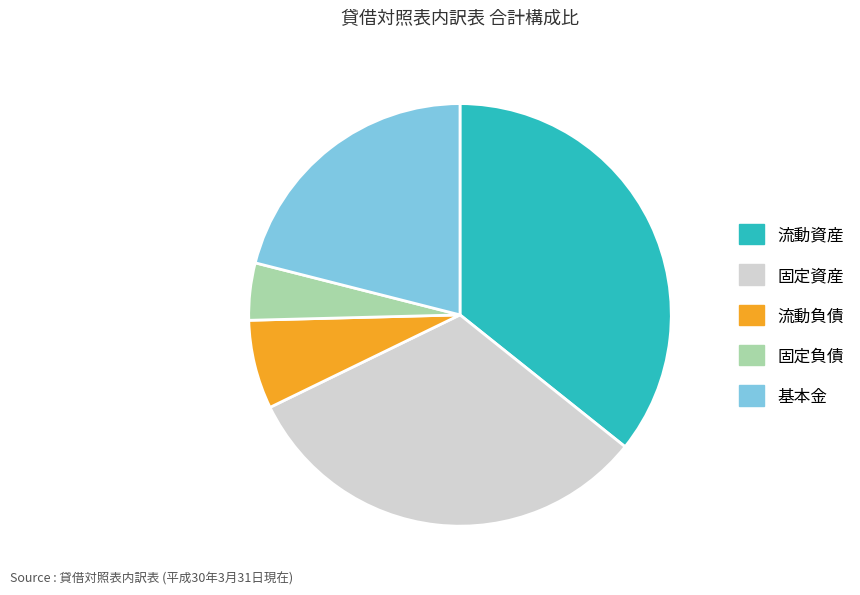

Does any single category account for the majority?

No